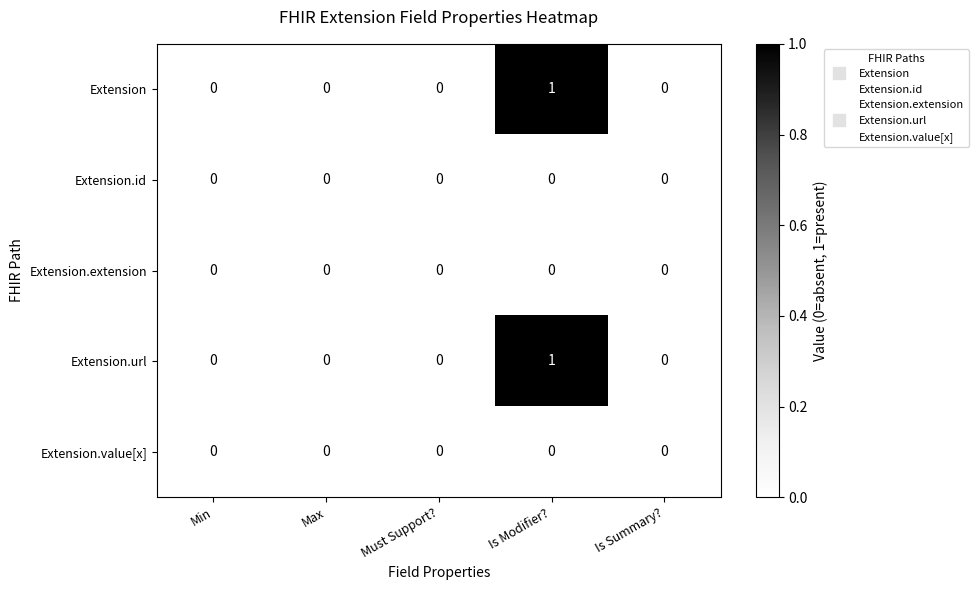

Which label corresponds to the largest value in the chart?

Is Modifier?